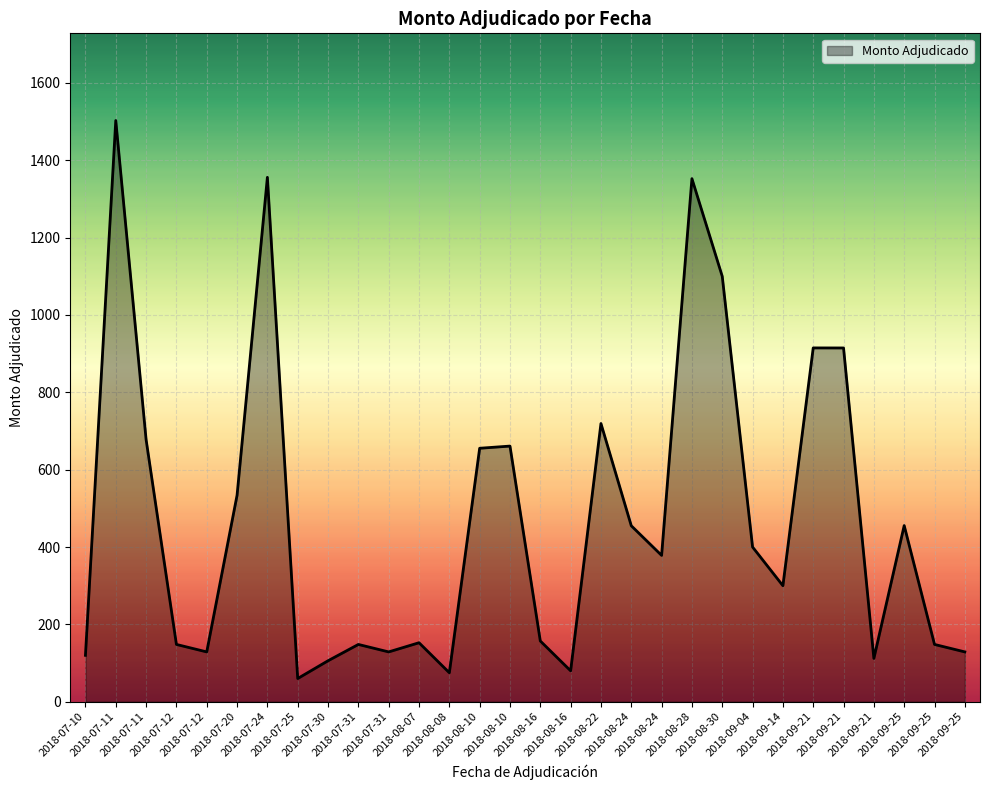

Does the chart display data point markers on the line(s)?

No